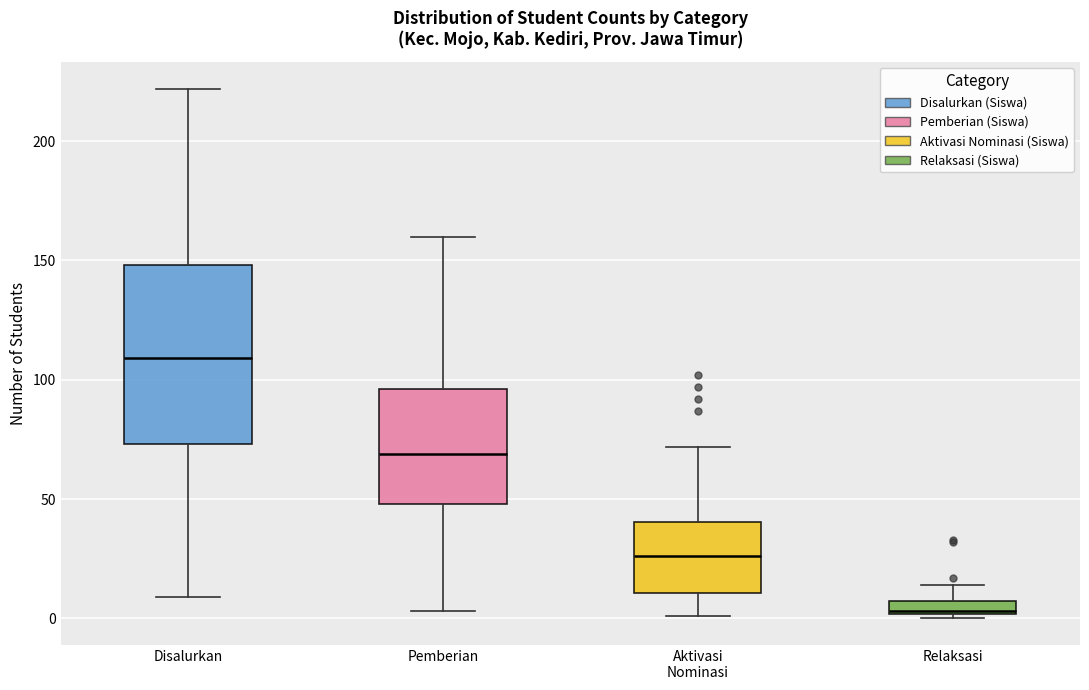

Comparing the boxes themselves (not the whiskers), which one is the tallest?

Disalurkan